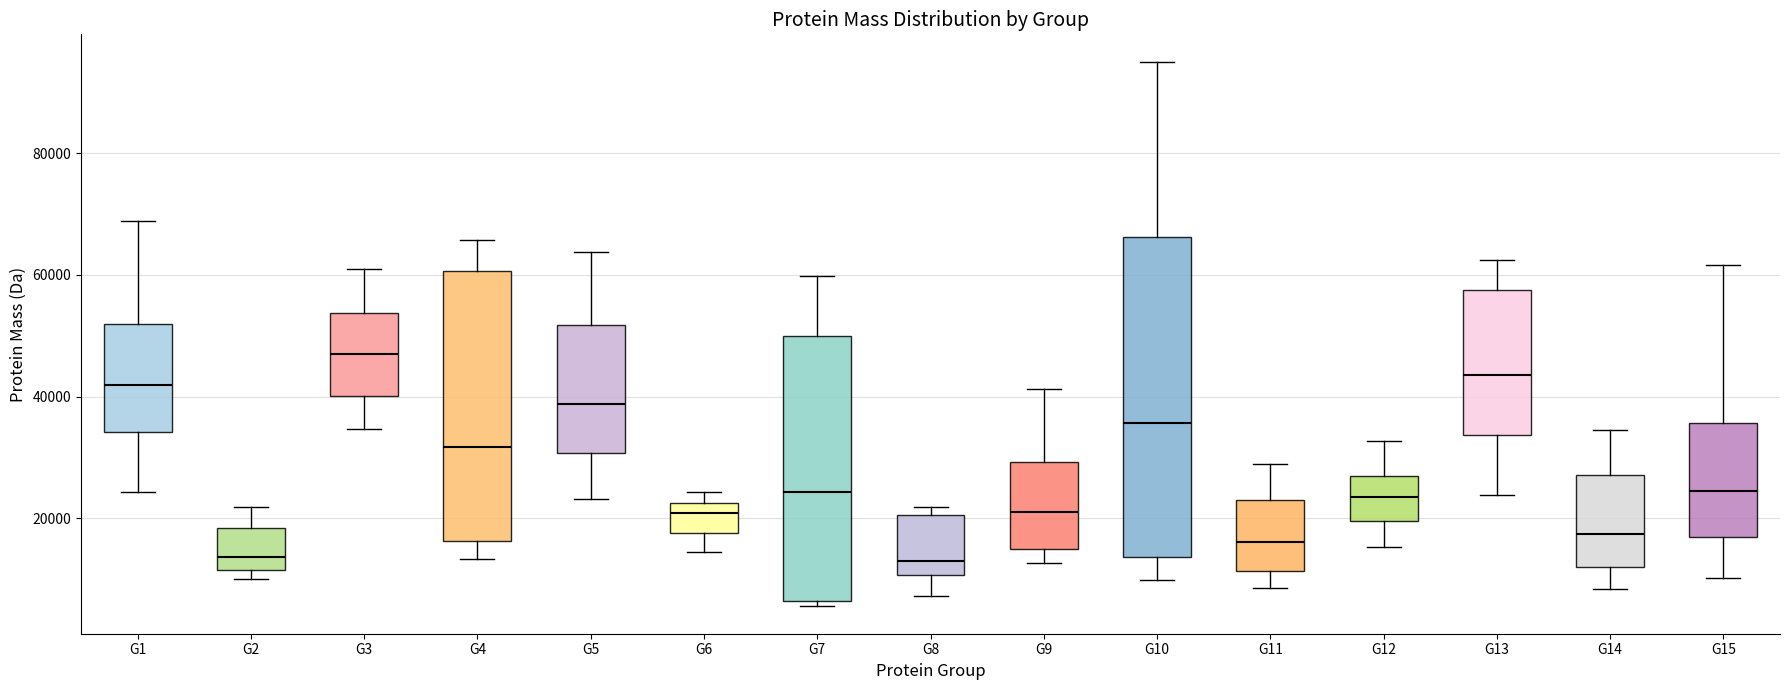

Reading left to right, read every box against the y-axis: the position of its median line, the range the box covers, and the ends of its whiskers. The values are not printed on the chart, so give them approximately, as read against the axis.

G1: median 42000, box 34000 to 52000, whiskers 24000 to 68000
G2: median 14000, box 12000 to 18000, whiskers 10000 to 22000
G3: median 46000, box 40000 to 54000, whiskers 34000 to 60000
G4: median 32000, box 16000 to 60000, whiskers 14000 to 66000
G5: median 38000, box 30000 to 52000, whiskers 24000 to 64000
G6: median 20000, box 18000 to 22000, whiskers 14000 to 24000
G7: median 24000, box 6000 to 50000, whiskers 6000 (just below the box's lower edge) to 60000
G8: median 12000, box 10000 to 20000, whiskers 8000 to 22000
G9: median 22000, box 16000 to 30000, whiskers 12000 to 42000
G10: median 36000, box 14000 to 66000, whiskers 10000 to 96000
G11: median 16000, box 12000 to 24000, whiskers 8000 to 30000
G12: median 24000, box 20000 to 26000, whiskers 16000 to 32000
G13: median 44000, box 34000 to 58000, whiskers 24000 to 62000
G14: median 18000, box 12000 to 28000, whiskers 8000 to 34000
G15: median 24000, box 18000 to 36000, whiskers 10000 to 62000